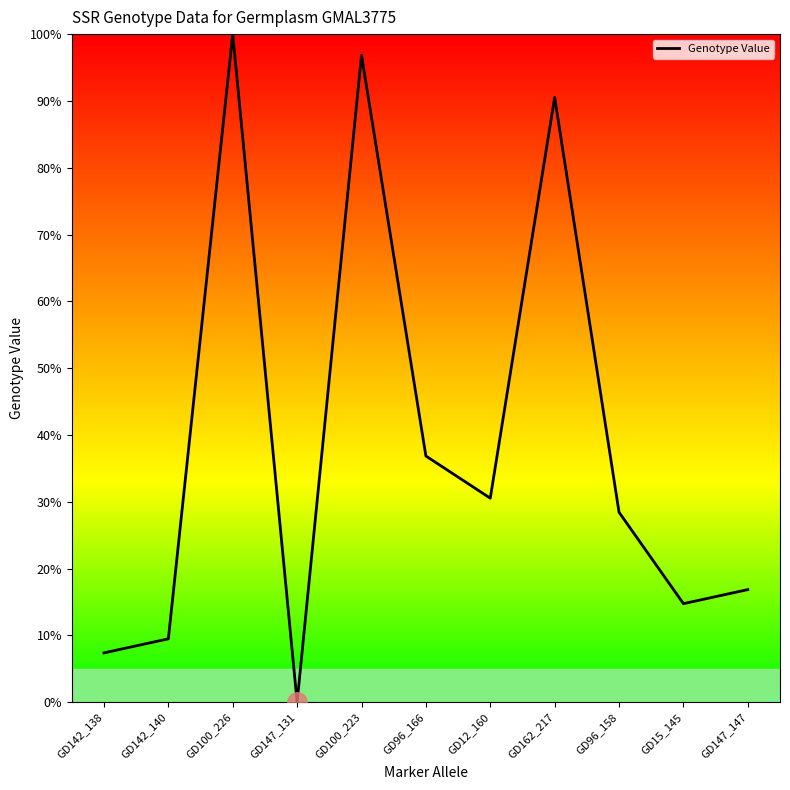

True or false: there are more than 0 points higher than both neighbors.

True